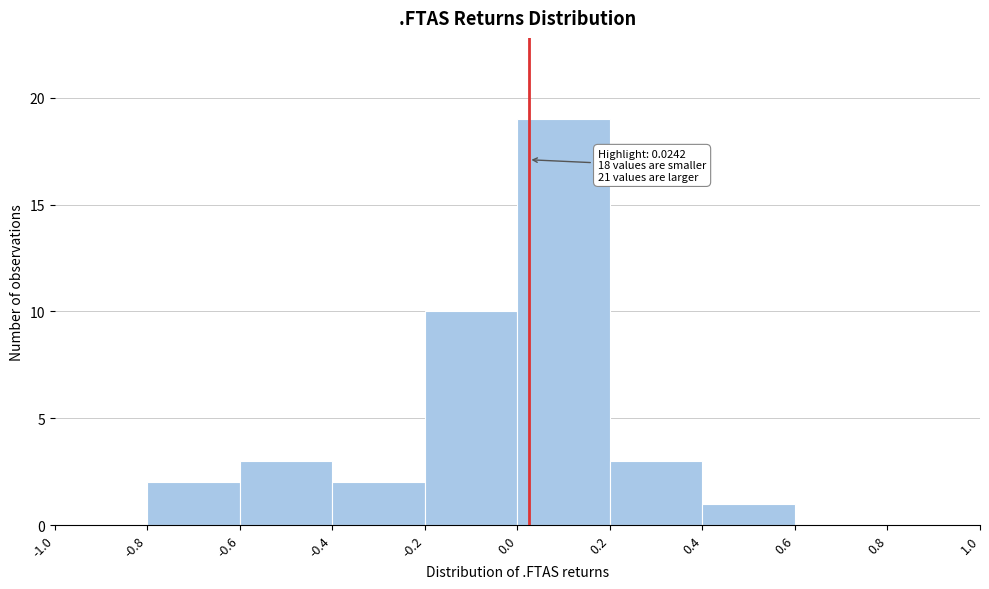

Over which range of the x-axis is the bar tallest?

0.0 to 0.2